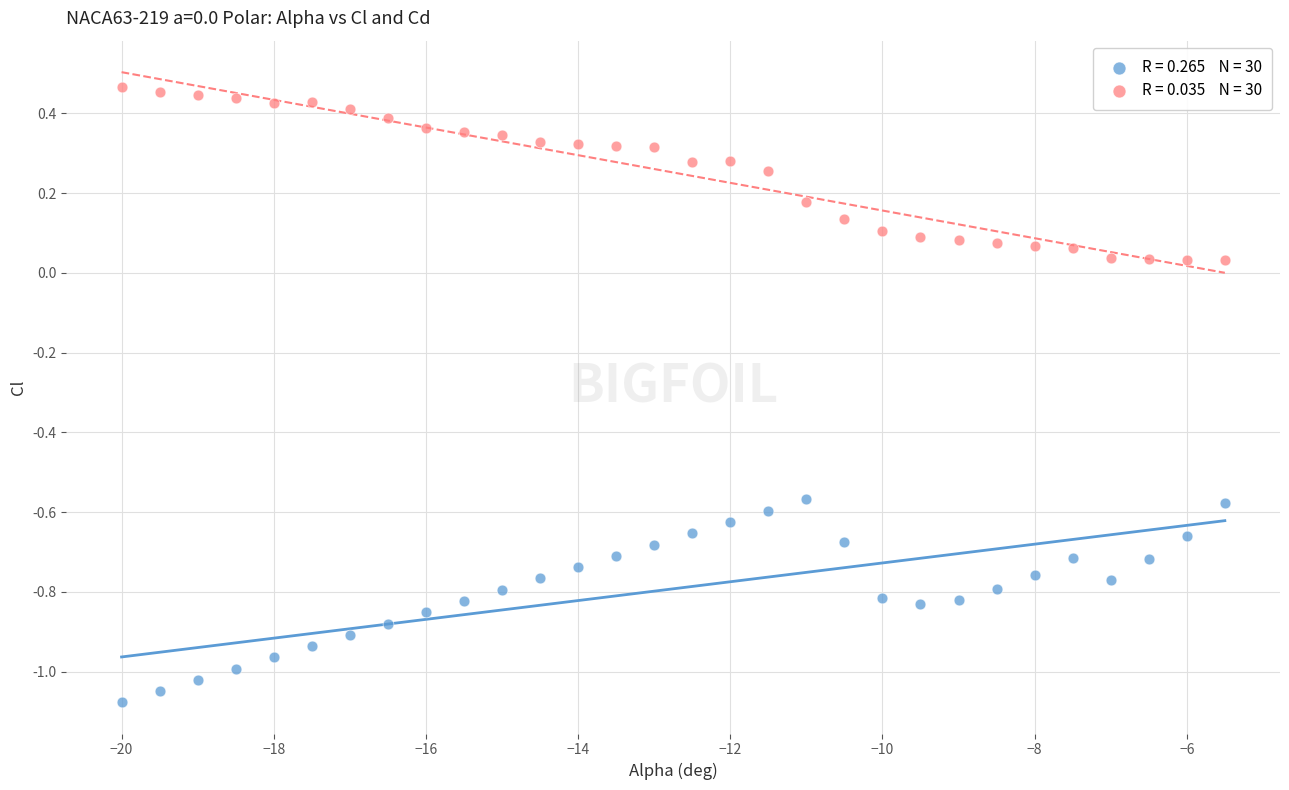

Across all data points, what is the range of X values (max minus min)?

14.5